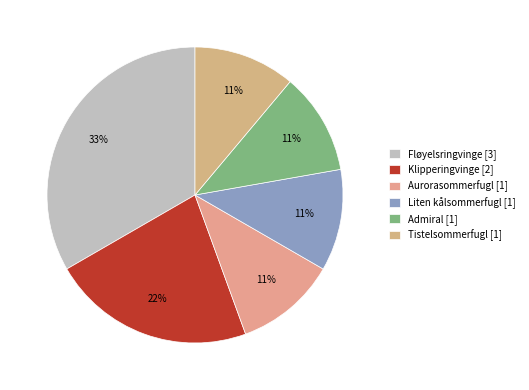

What percentage is the Tistelsommerfugl slice, to the nearest percent?

11%